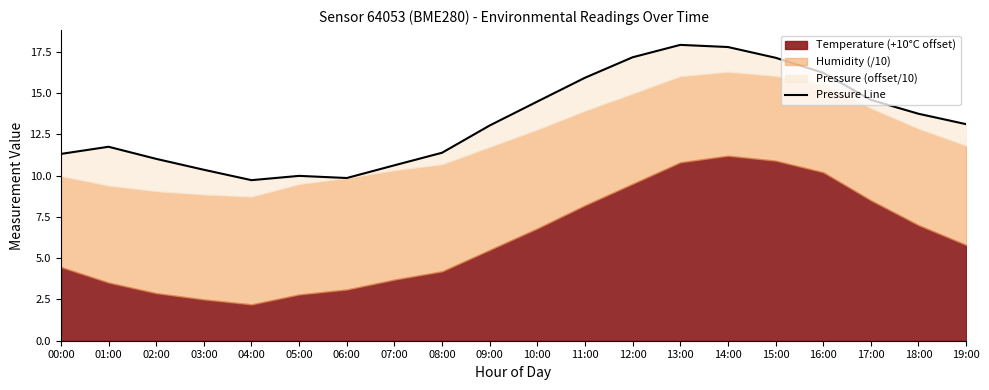

How many points are higher than both their immediate neighbors (excluding endpoints)?

3